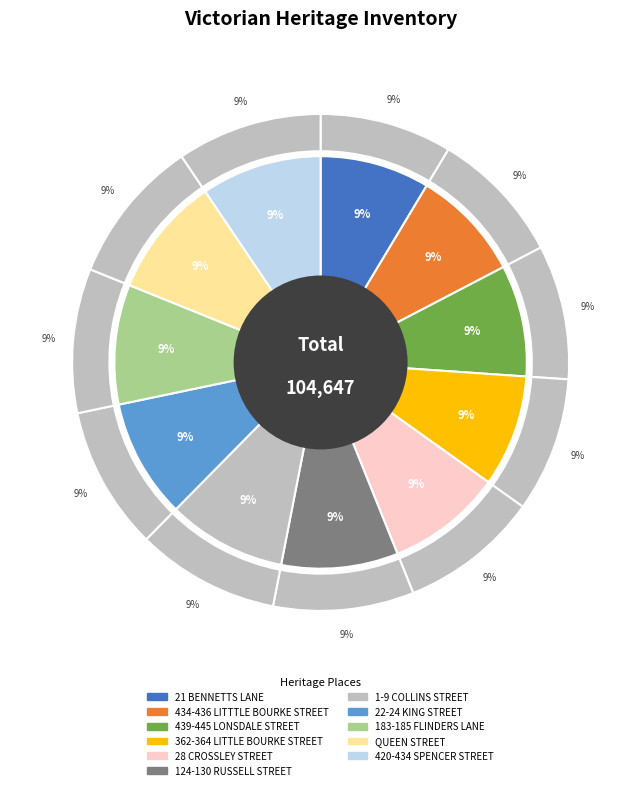

Is 183-185 FLINDERS LANE the majority of the pie?

No